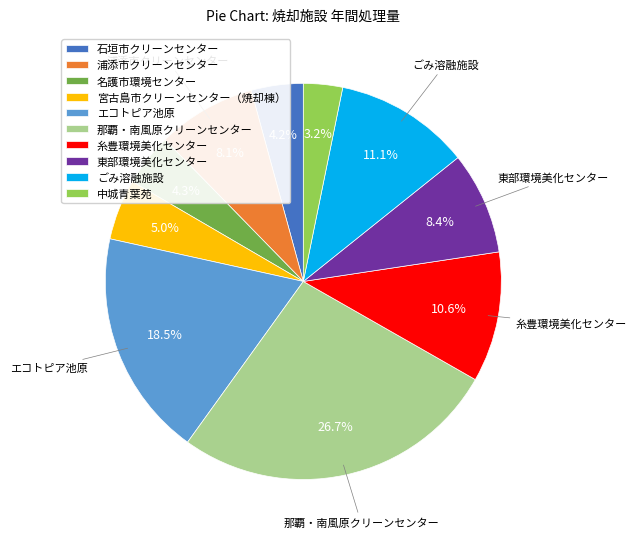

To the nearest percent, what is the average slice percentage?

10%